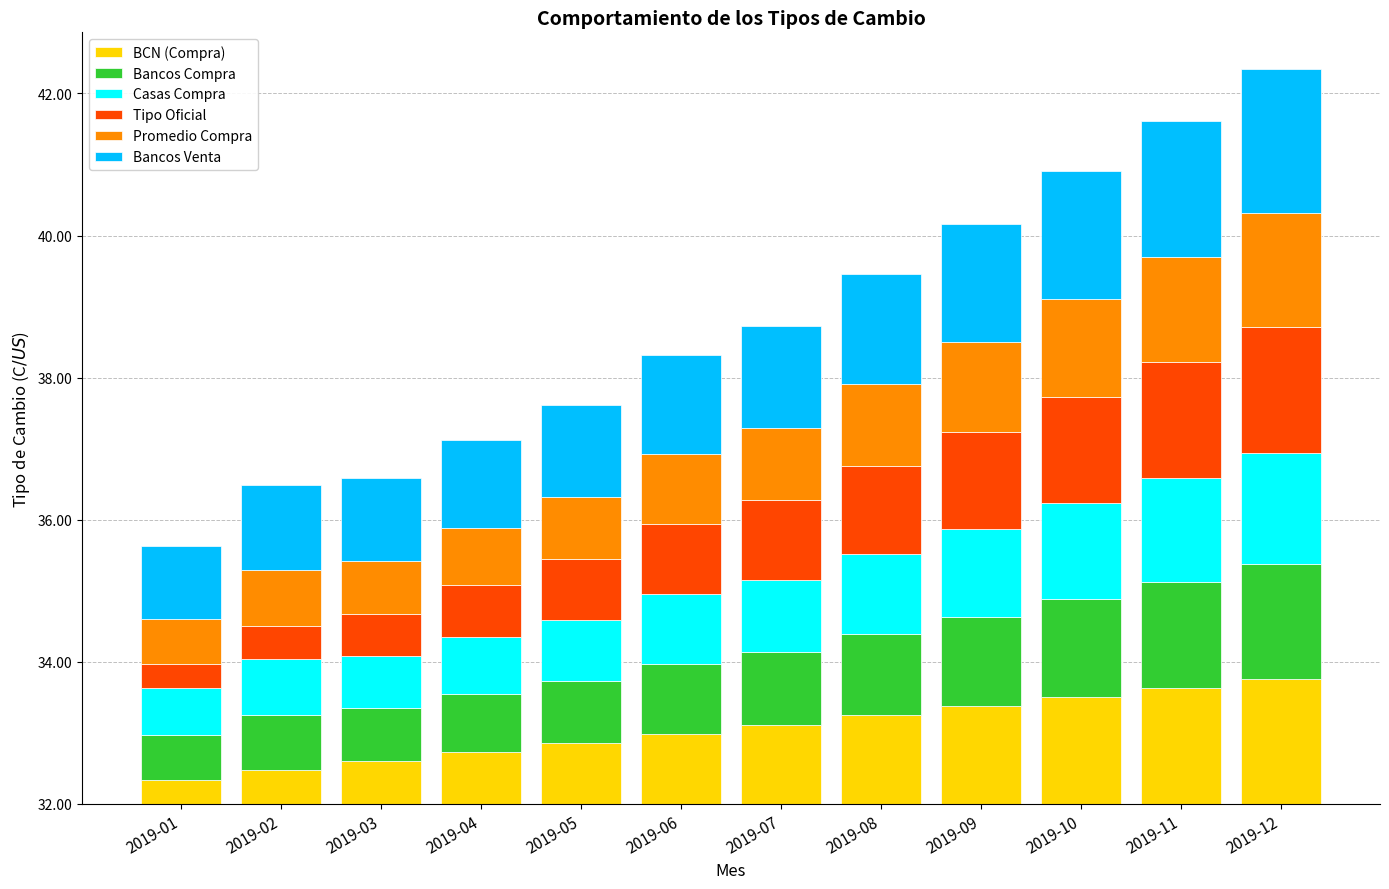

The Casas Compra series shows 0.9 at 2019-05. True or false?

True